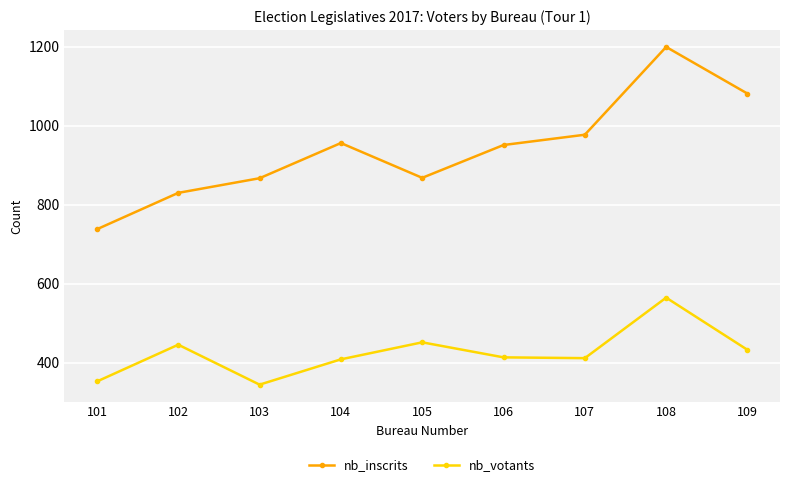

What is the value of the nb_inscrits point at the 8th from the left?

1199